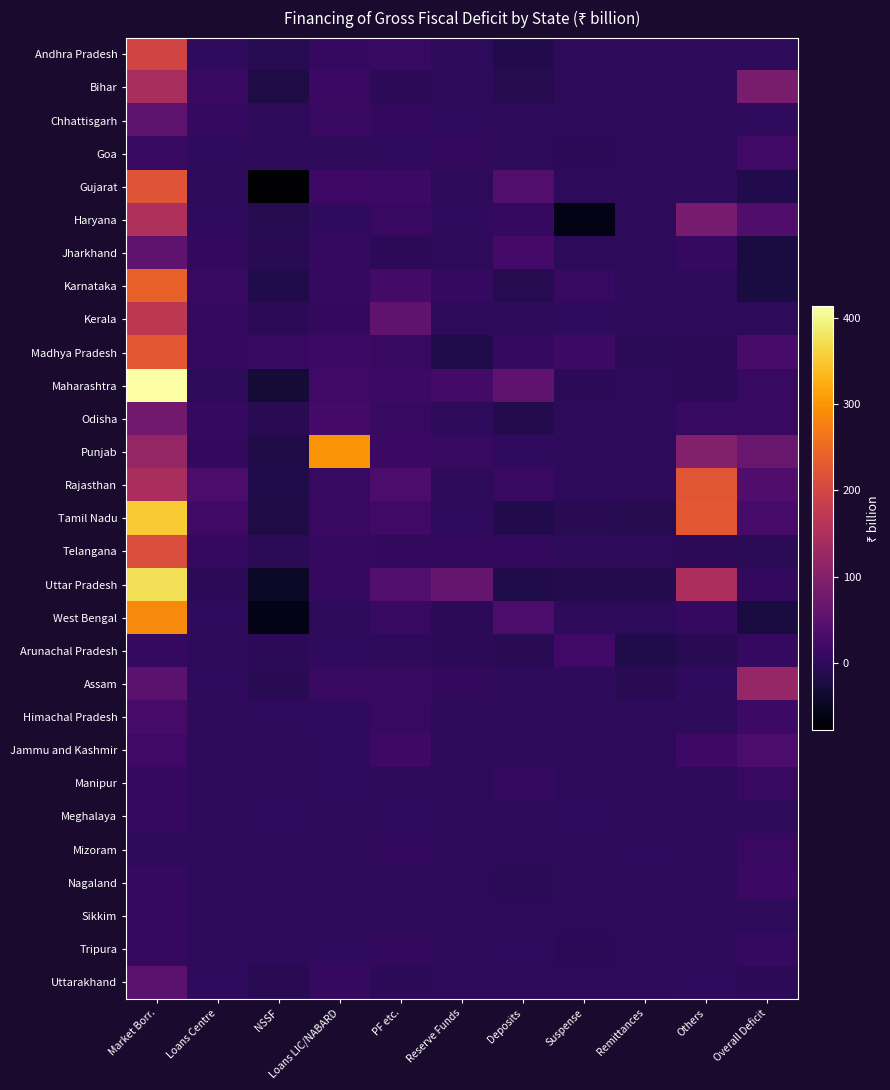

What is the greatest value displayed?

413.8